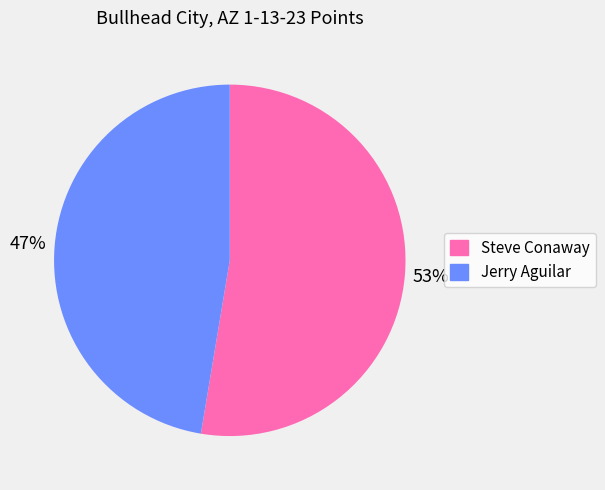

Is the sum of Steve Conaway and Jerry Aguilar greater than half?

Yes